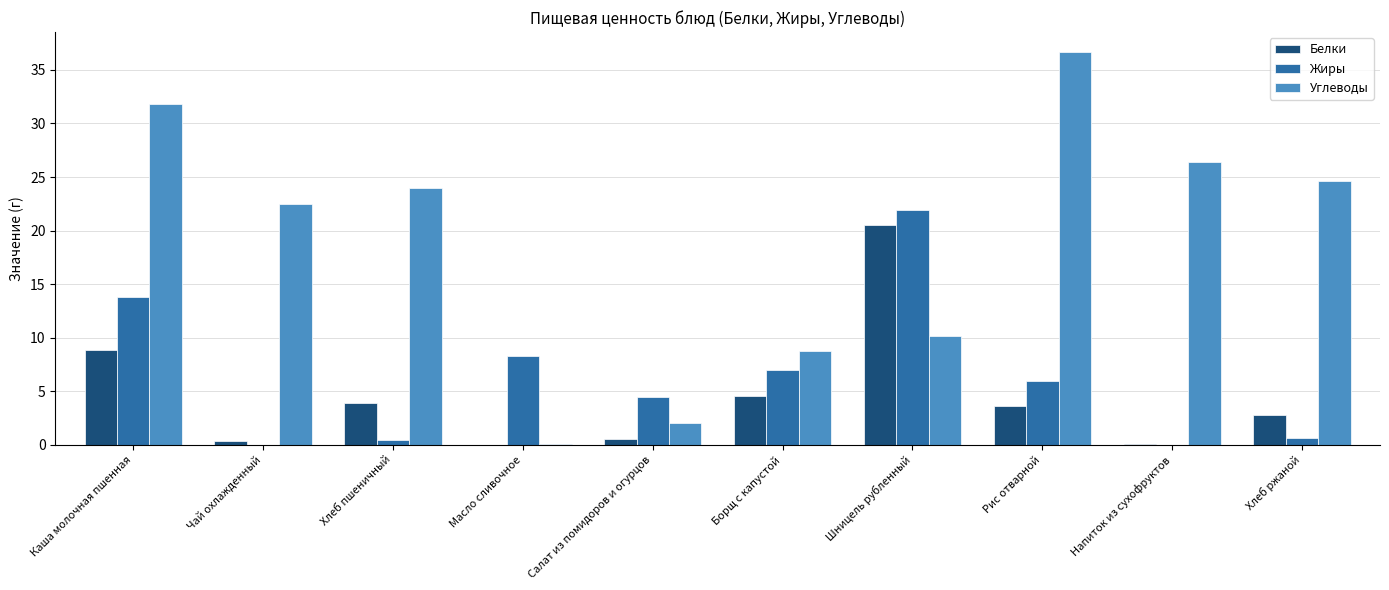

What is the average value of the Белки series?

4.5